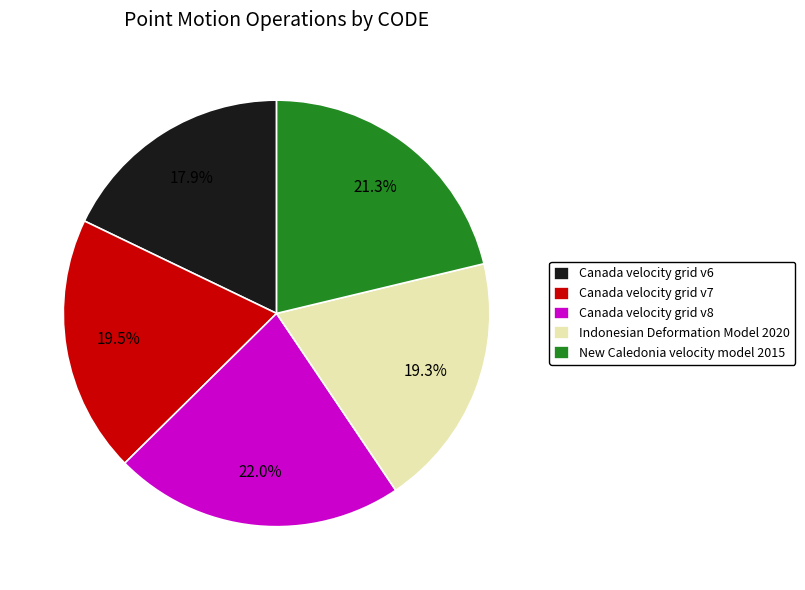

To the nearest percent, what percentage of the pie is Canada velocity grid v8?

22%